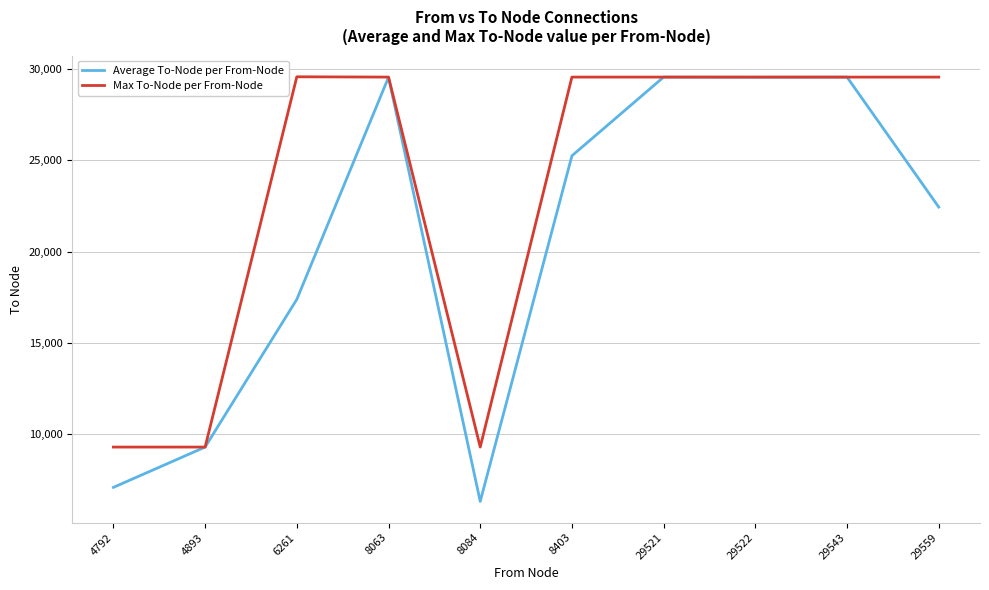

What is the total value across all series at 29559?

51975.3